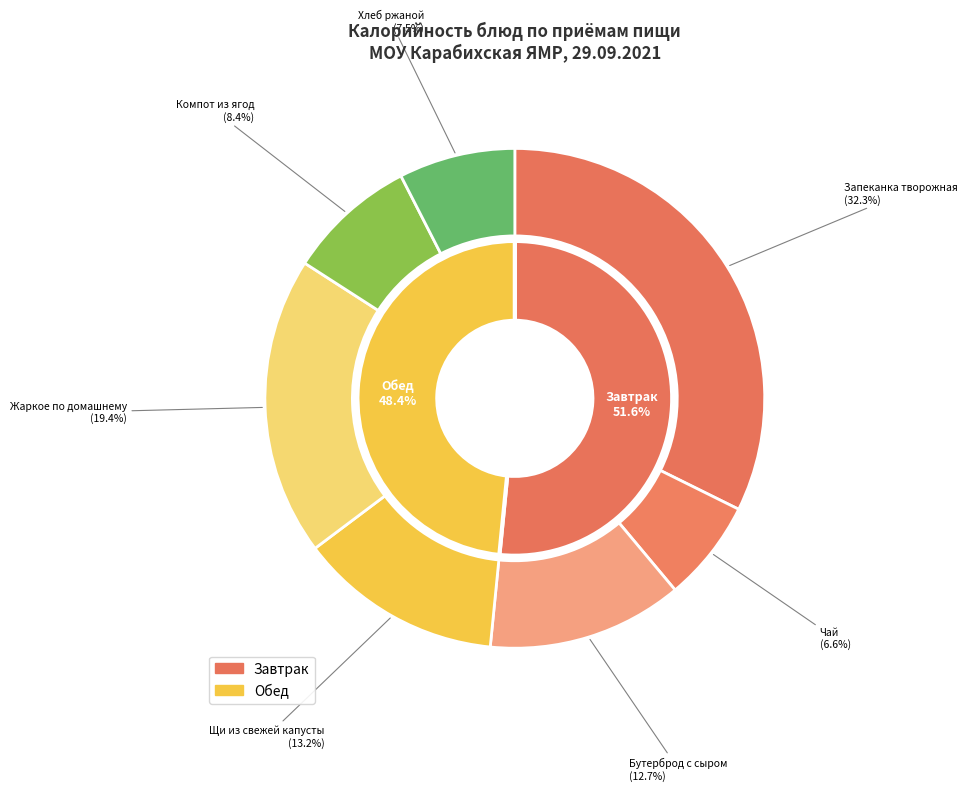

Does any single category account for the majority?

No